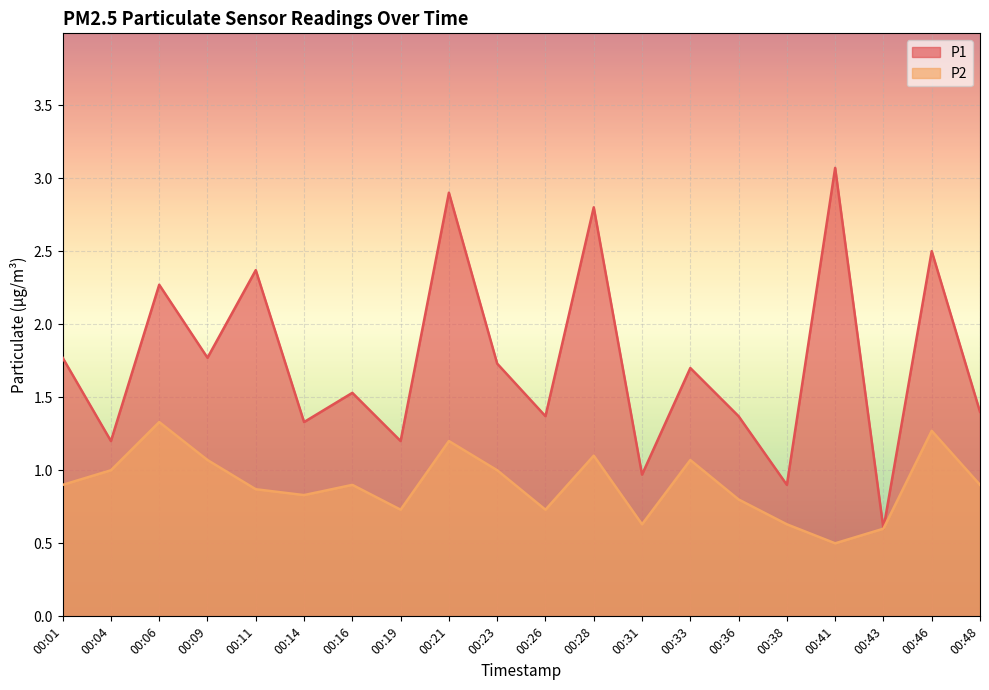

Which series has the largest range (max minus min)?

P1